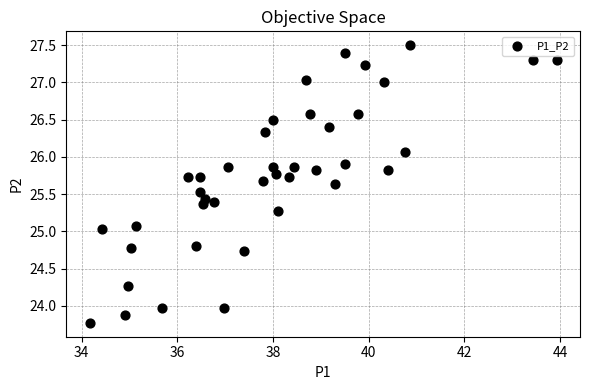

What is the range of Y values (max minus min)?

3.7